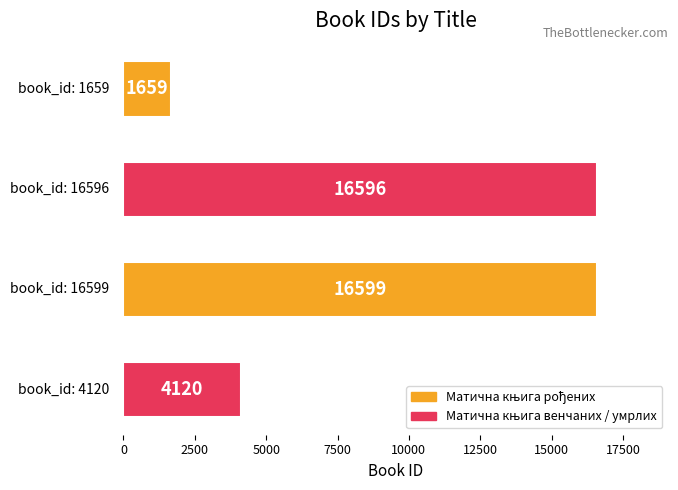

What is the smallest value displayed?

1659